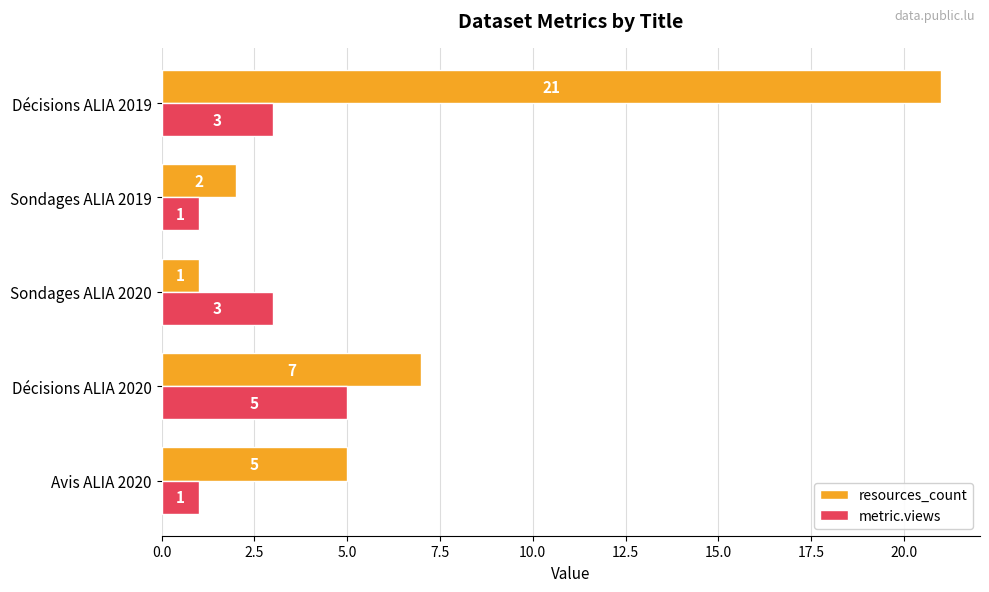

What is the maximum value for metric.views?

5